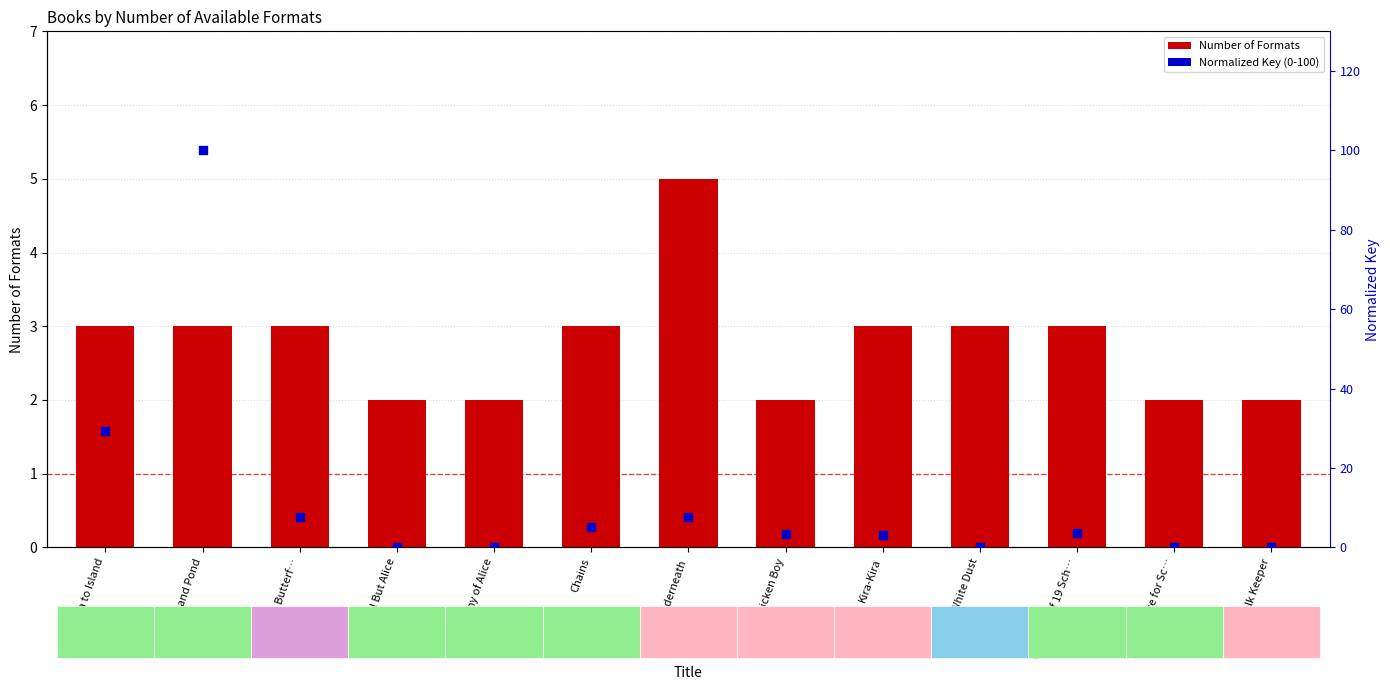

Which series contains the lowest Y value?

Normalized Key (0-100)